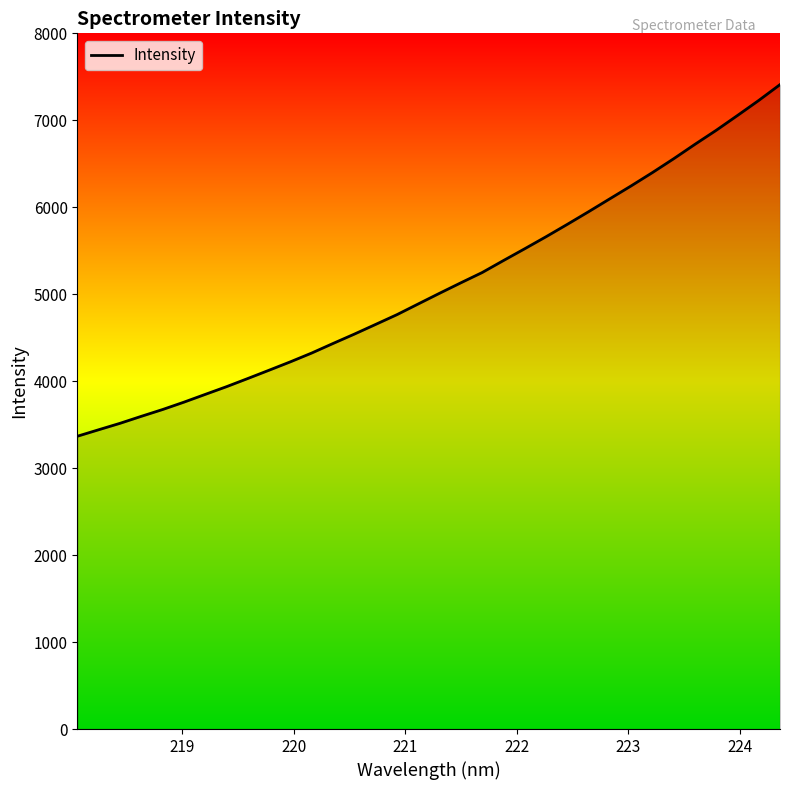

What is the maximum value shown in the chart?

7410.3